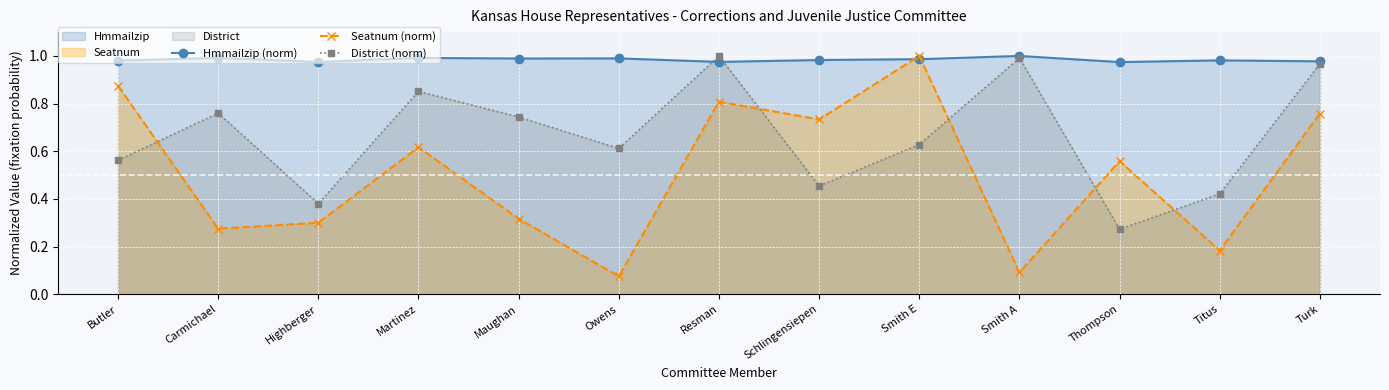

How many series are shown in this chart?

3